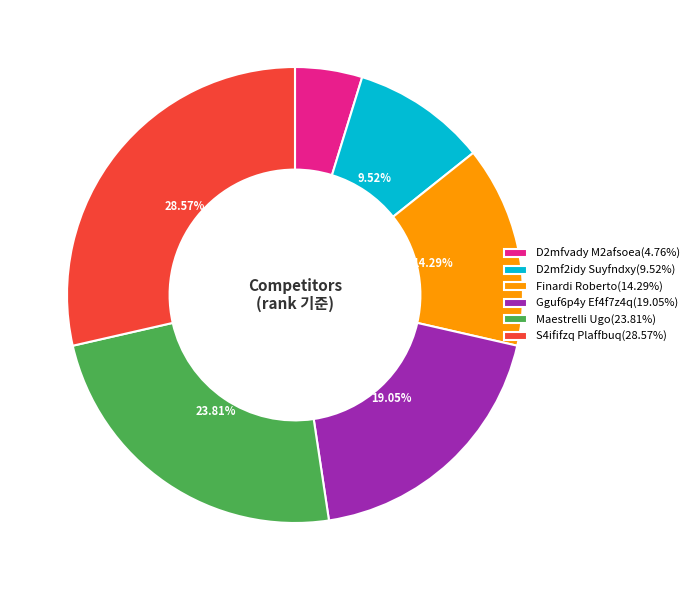

The D2mfvady M2afsoea slice represents 5% of the pie. True or false?

True